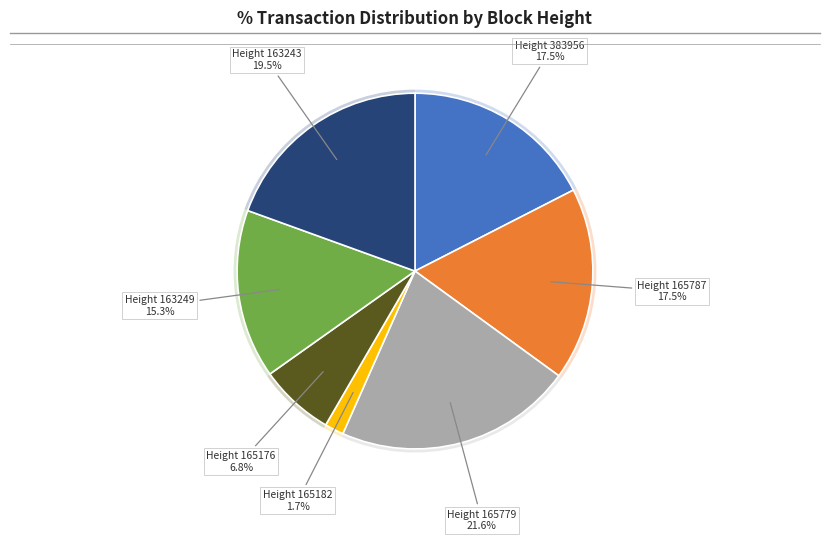

Does 163249 account for over 50% of the chart?

No